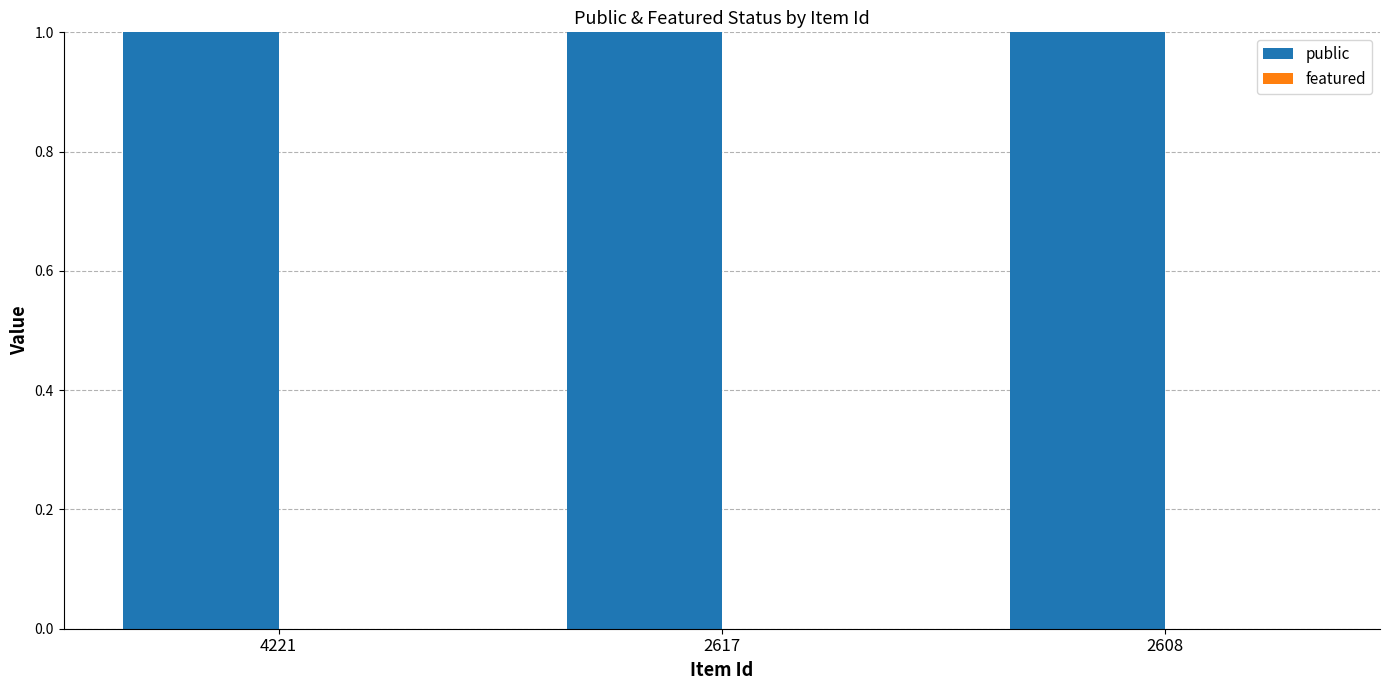

List the series in order of their peak value, lowest first.

featured, public